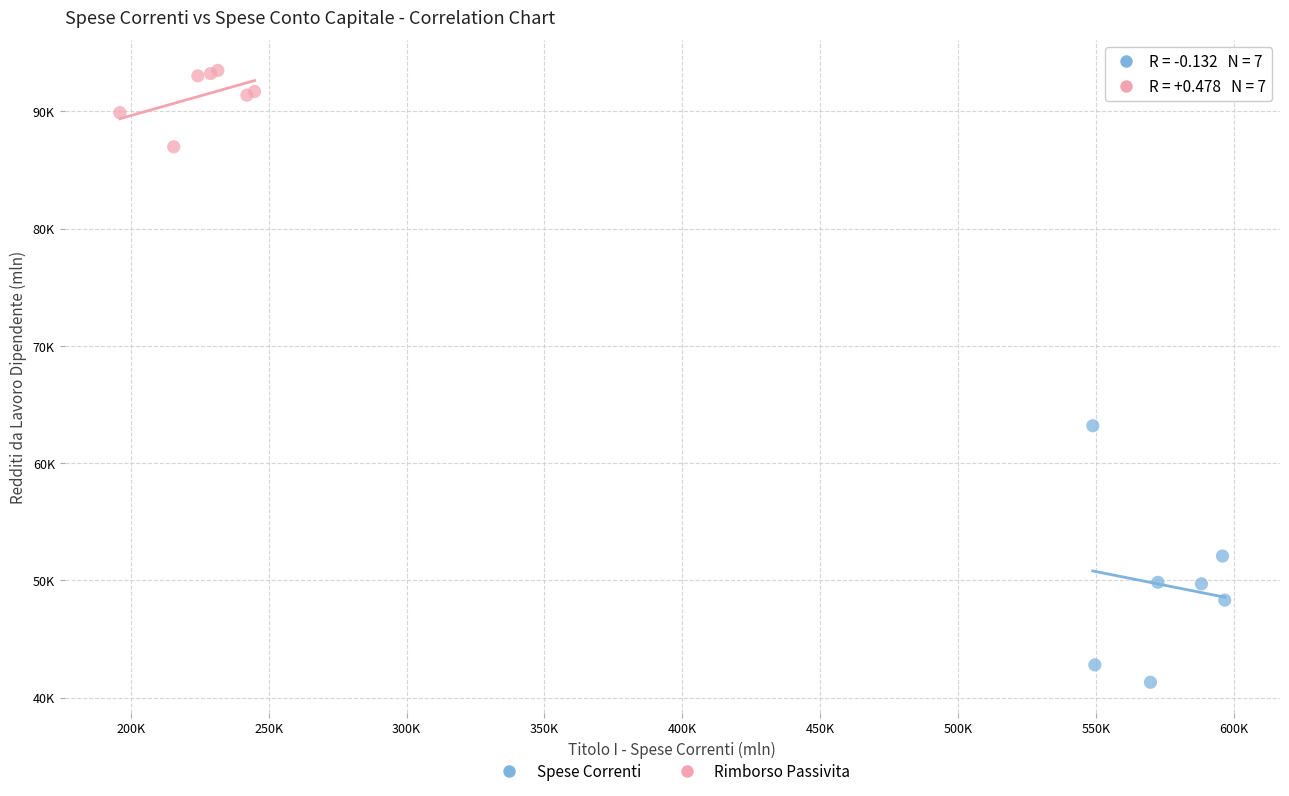

Which series has the largest Y range (max minus min)?

Spese Correnti